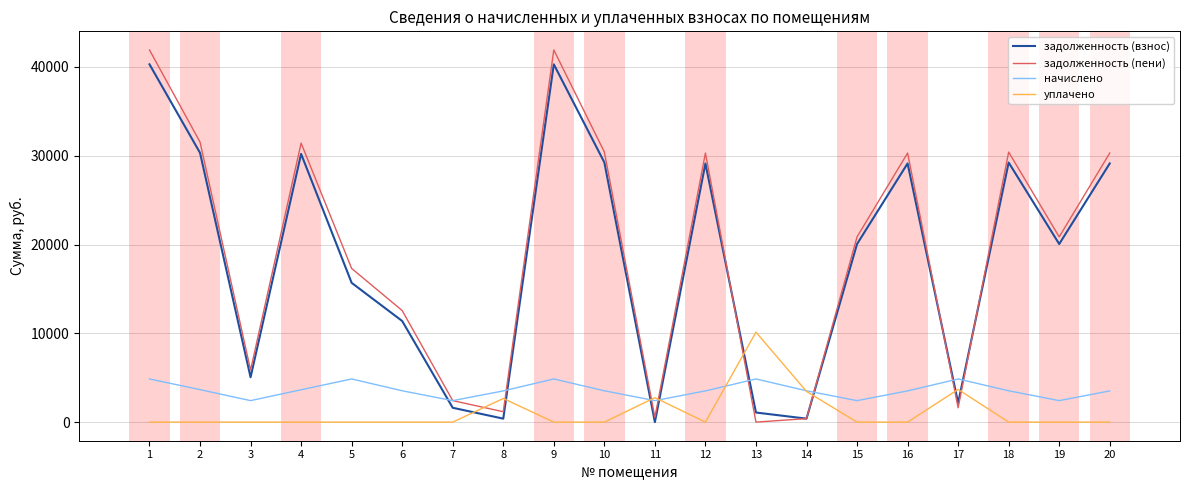

How many times do уплачено and задолженность (пени) cross each other?

8